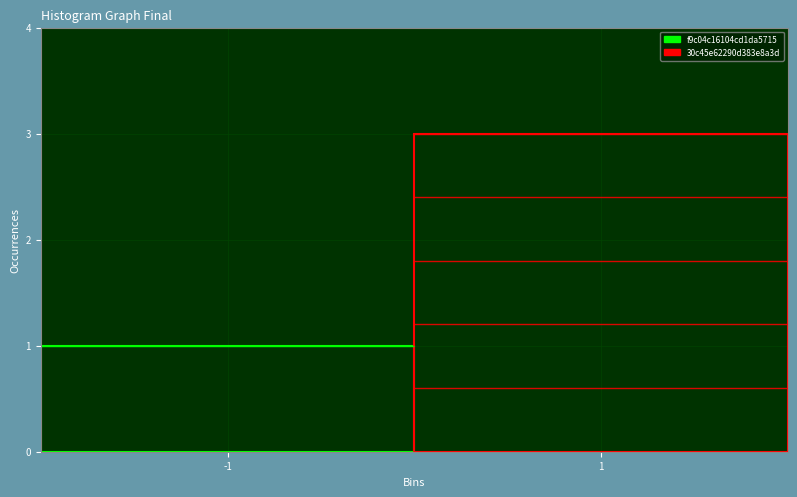

Reading right to left, list all the values displayed in this chart.

f9c04c16104cd1da5715ef5286b0d8b418993f2: 1=1	0=-1
30c45e62290d383e8a3d048ebd271507507ac3c: 1=3	0=1